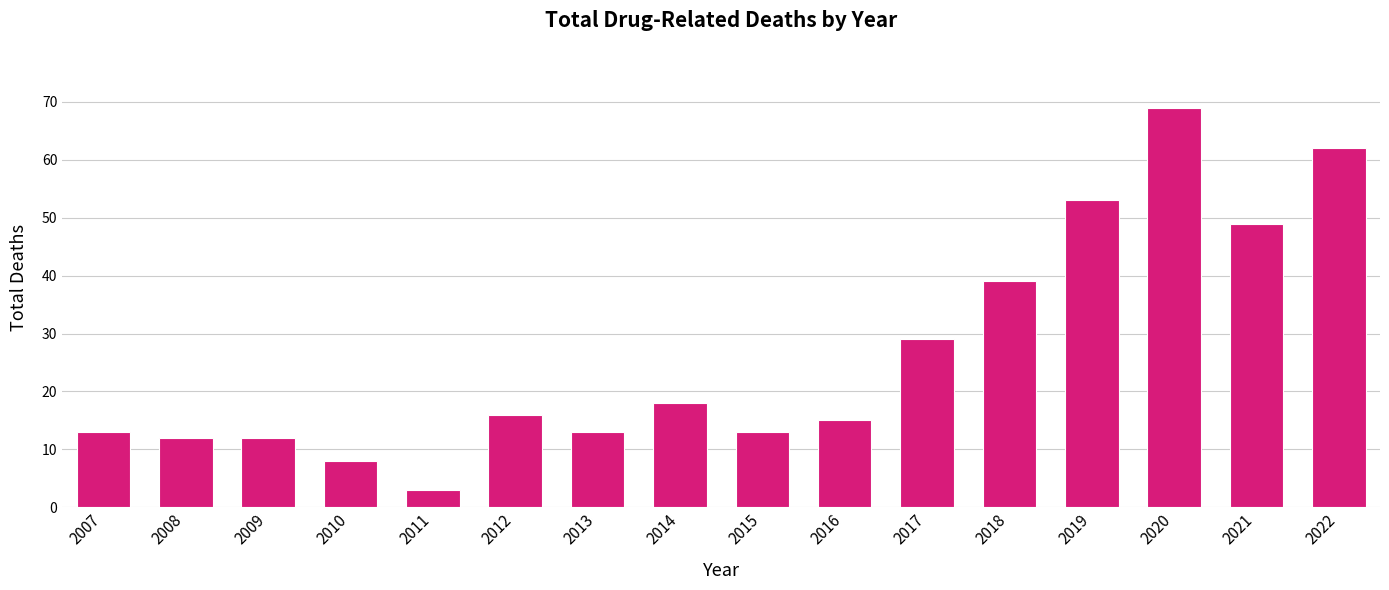

Approximately how many times larger is the value at 2016 compared to 2010?

1.9